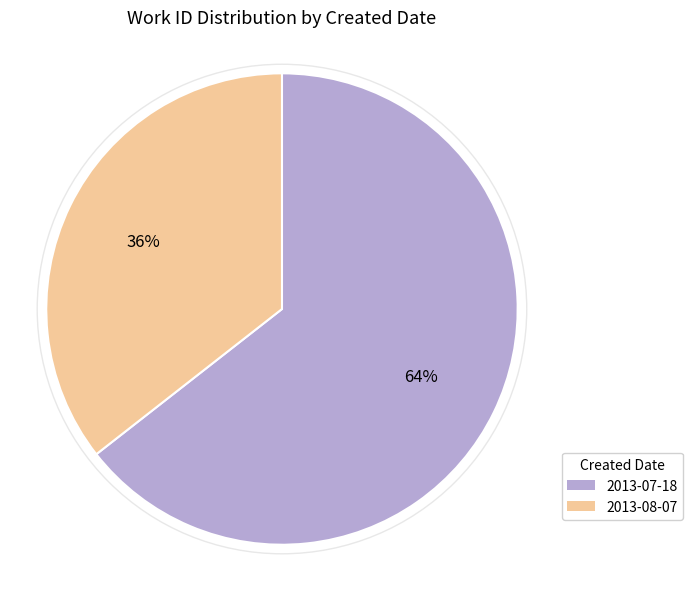

Between 2013-08-07 and 2013-07-18, which is larger?

2013-07-18